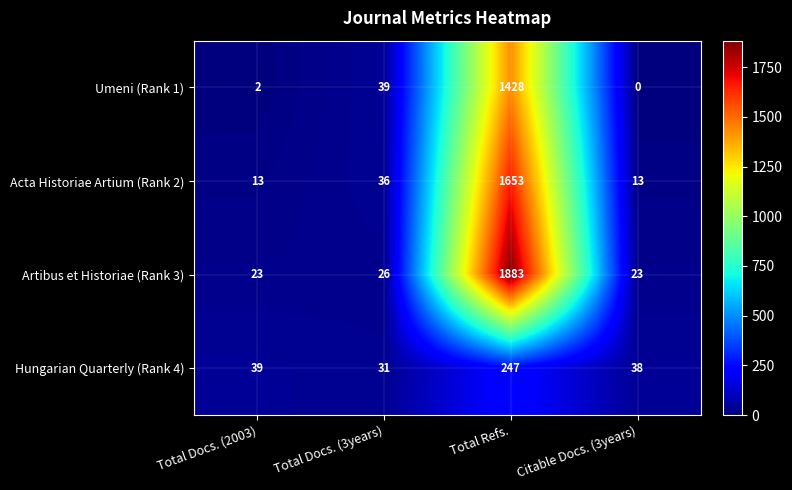

How many positive values does the Umeni (Rank 1) series have?

3